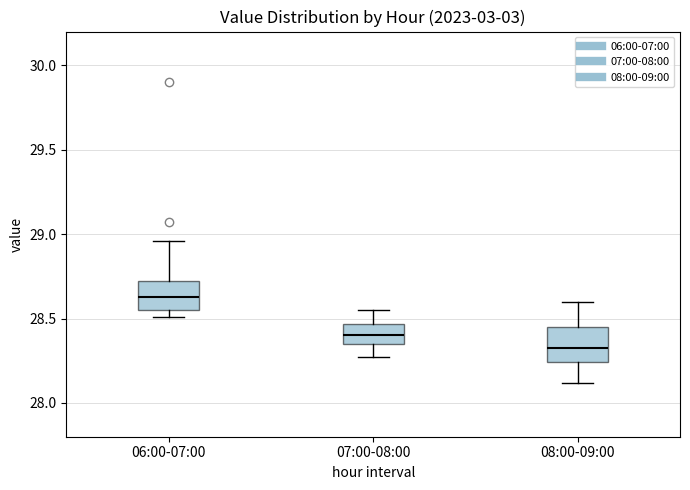

Where is the upper edge of the box for 08:00-09:00 on the y-axis? The values are not printed on the chart, so give them approximately, as read against the axis.

28.45